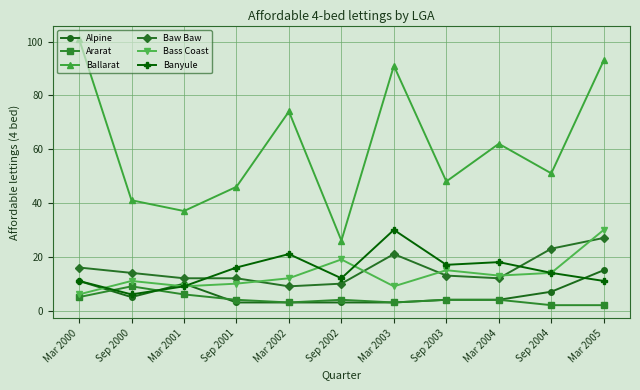

What are all the series names shown in the legend?

Alpine, Ararat, Ballarat, Baw Baw, Bass Coast, Banyule